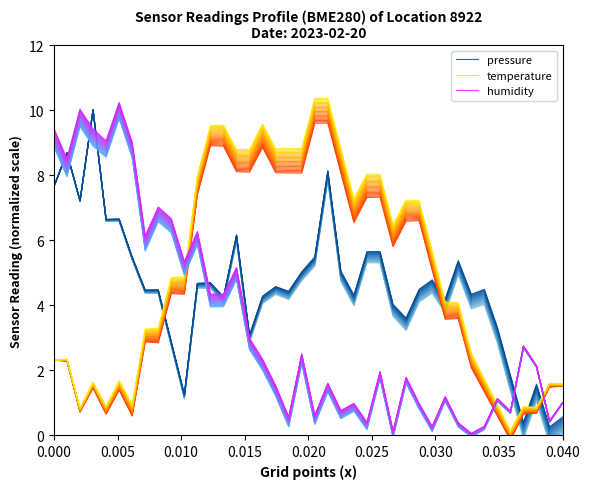

Which series ends up on top after the final intersection of humidity and temperature?

temperature